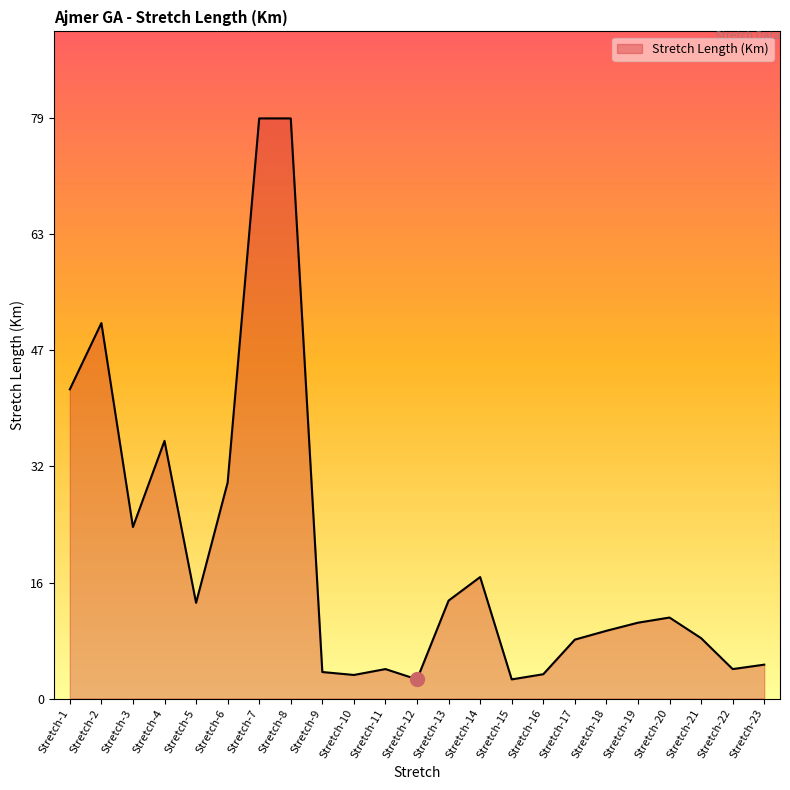

Where is the data nearest to the value 40?

Stretch-1